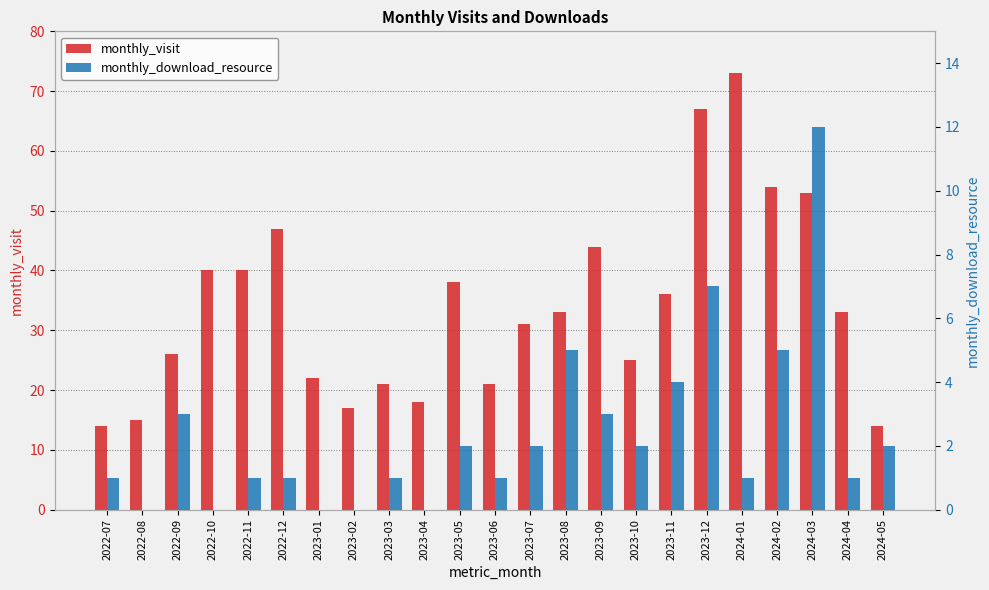

Between 2023-03 and 2024-05, which is larger?

2023-03